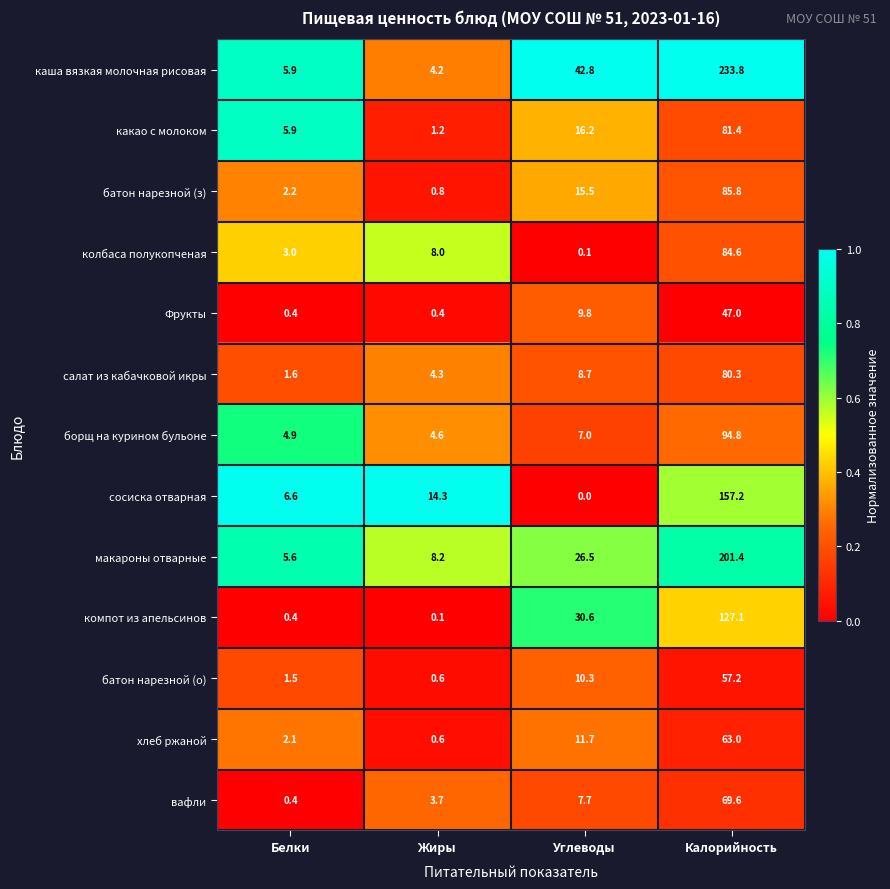

Which category has the lowest value across all series?

Углеводы